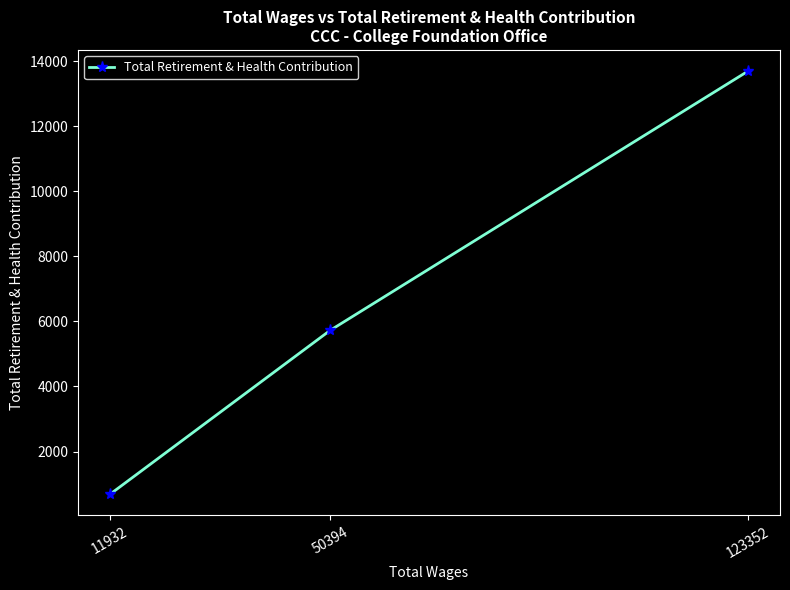

What is the difference between the maximum and minimum values?

13010